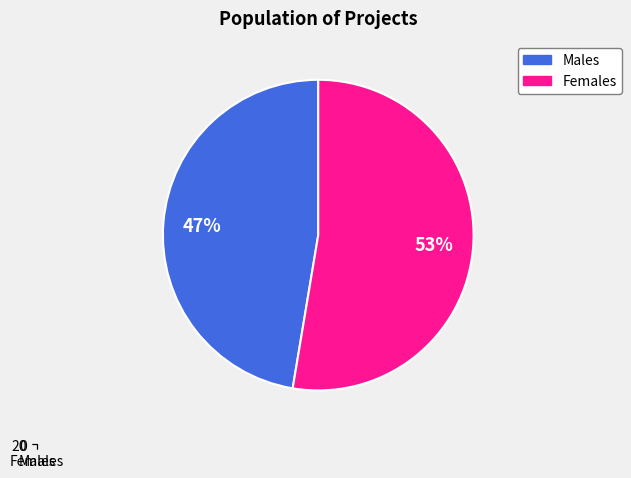

What is the smallest slice in the pie chart?

Males